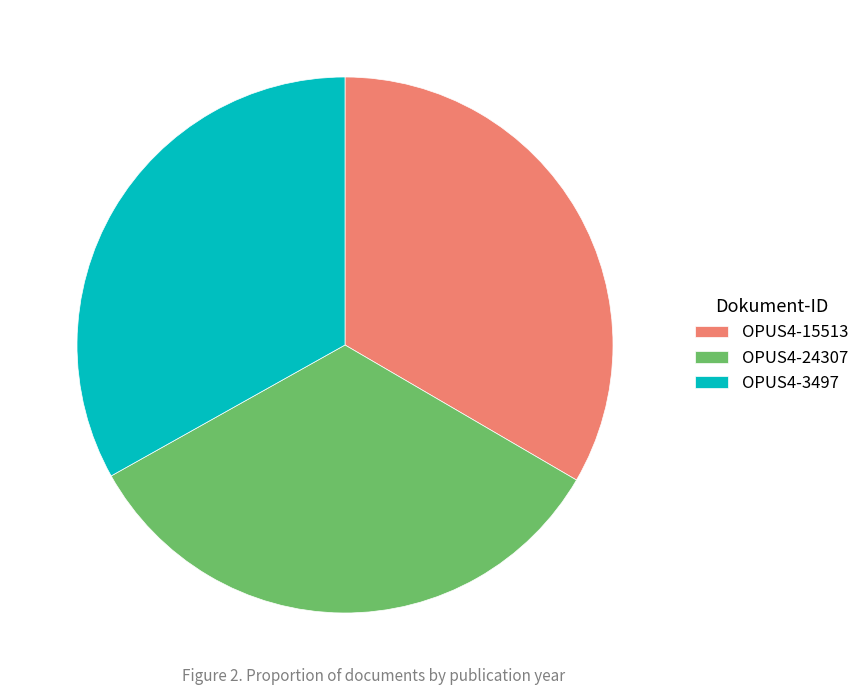

Is it true that OPUS4-3497 is 39% of the pie?

False